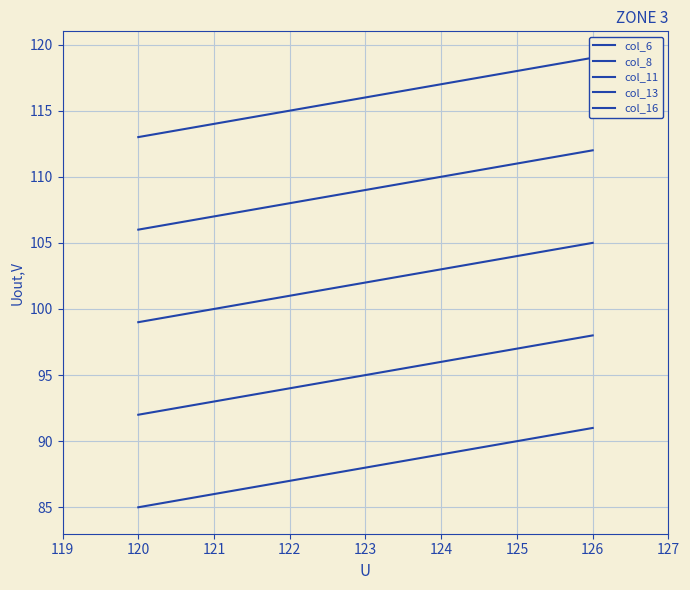

At which label is col_13 closest to 95?

122